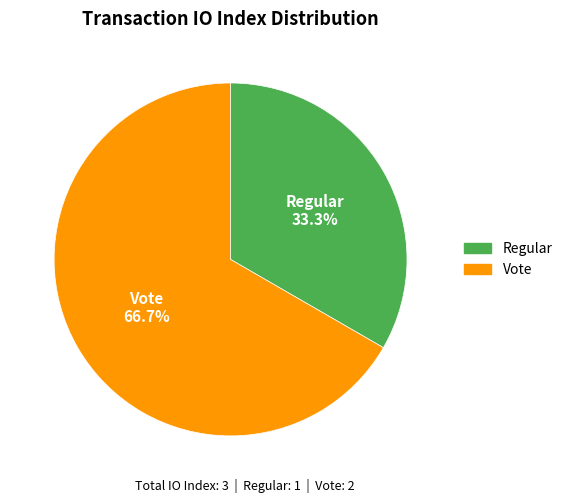

Does Vote account for over 50% of the chart?

Yes